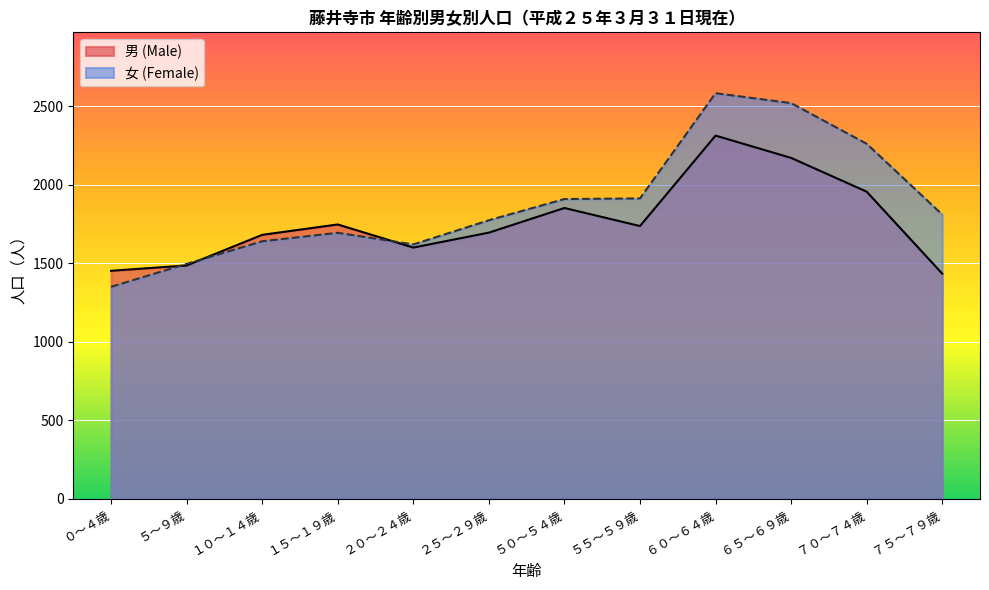

Does the chart display data point markers on the line(s)?

No